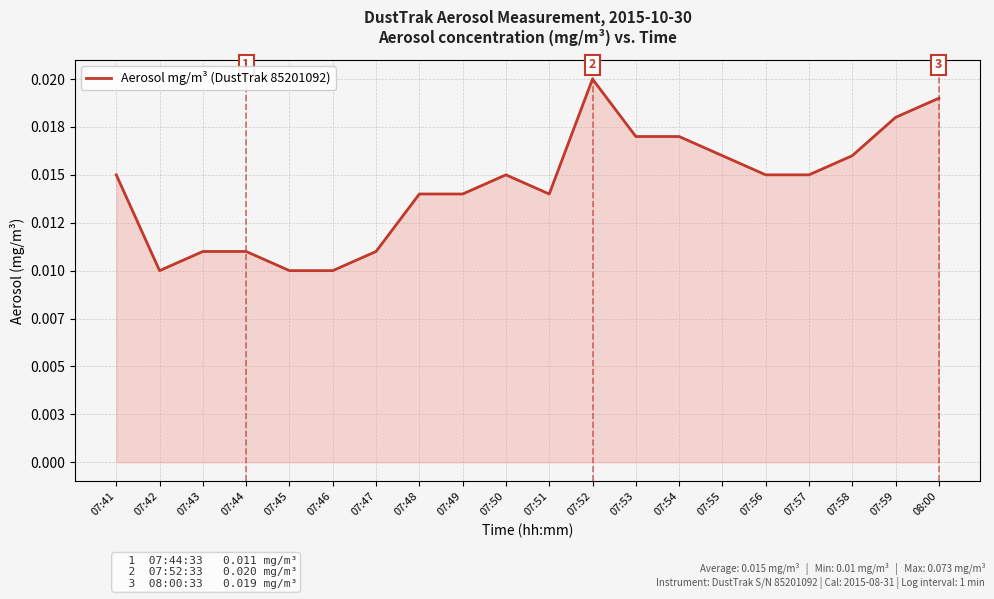

Is this an area chart (filled region under the line)?

Yes